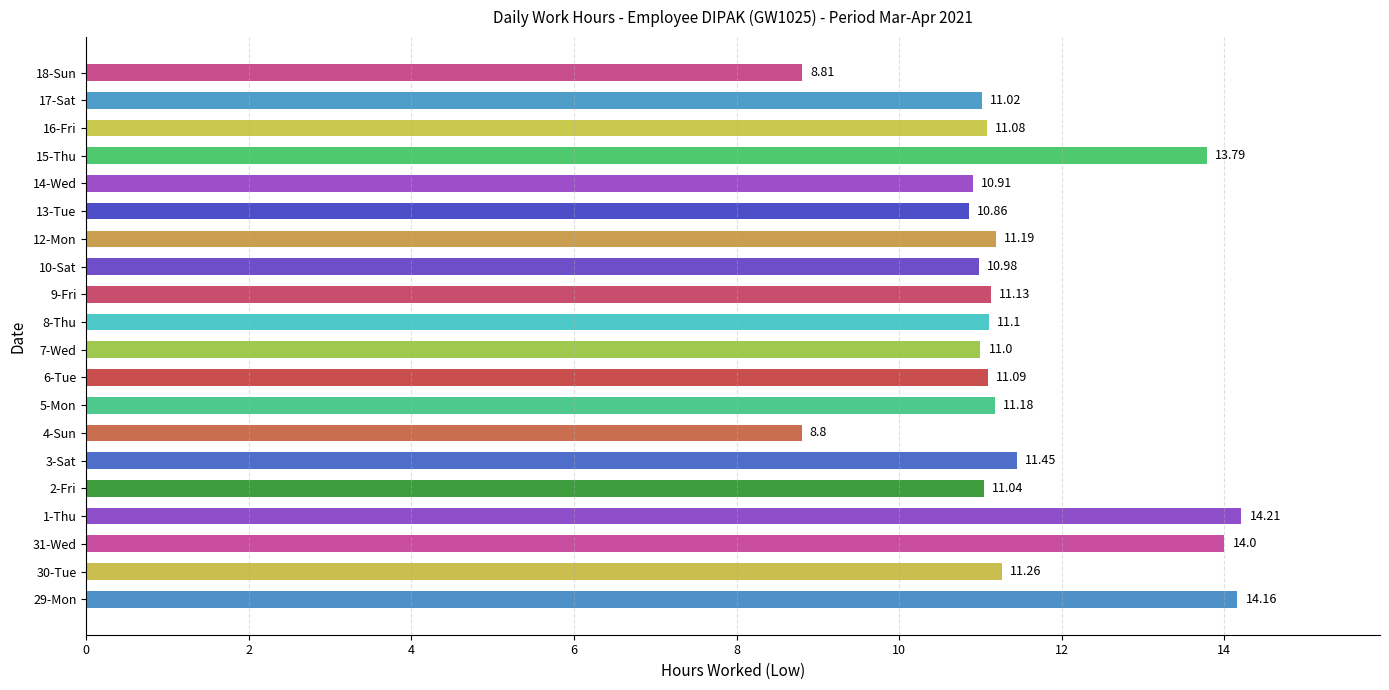

What is the difference between the maximum and minimum values?

5.4